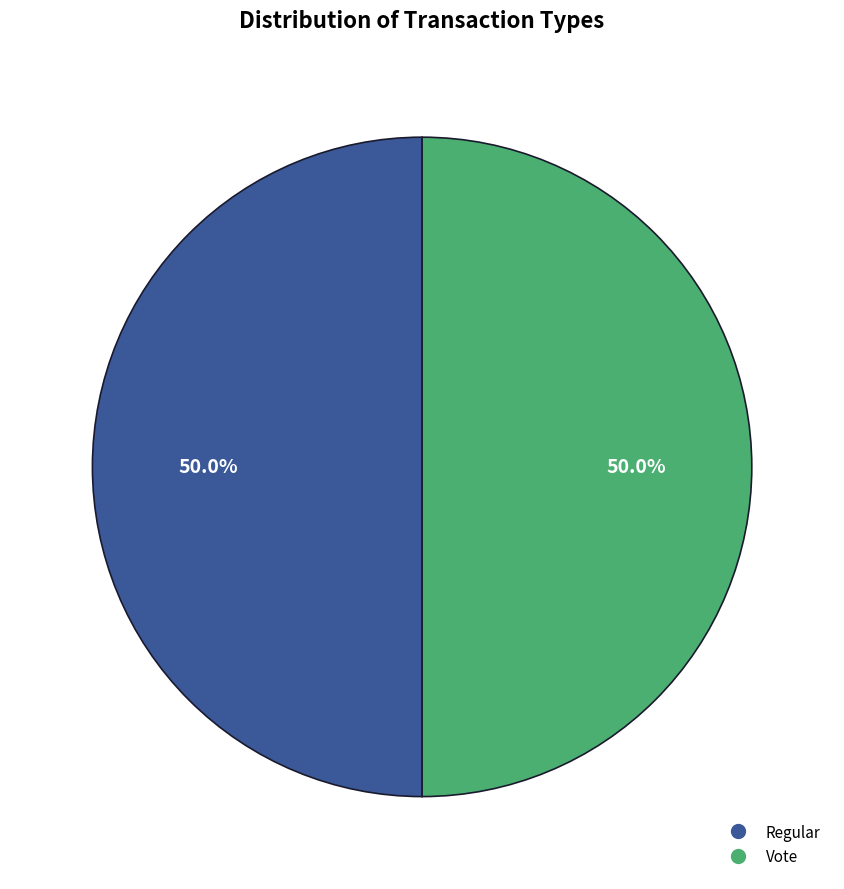

To the nearest percent, what percentage of the pie is Vote?

50%